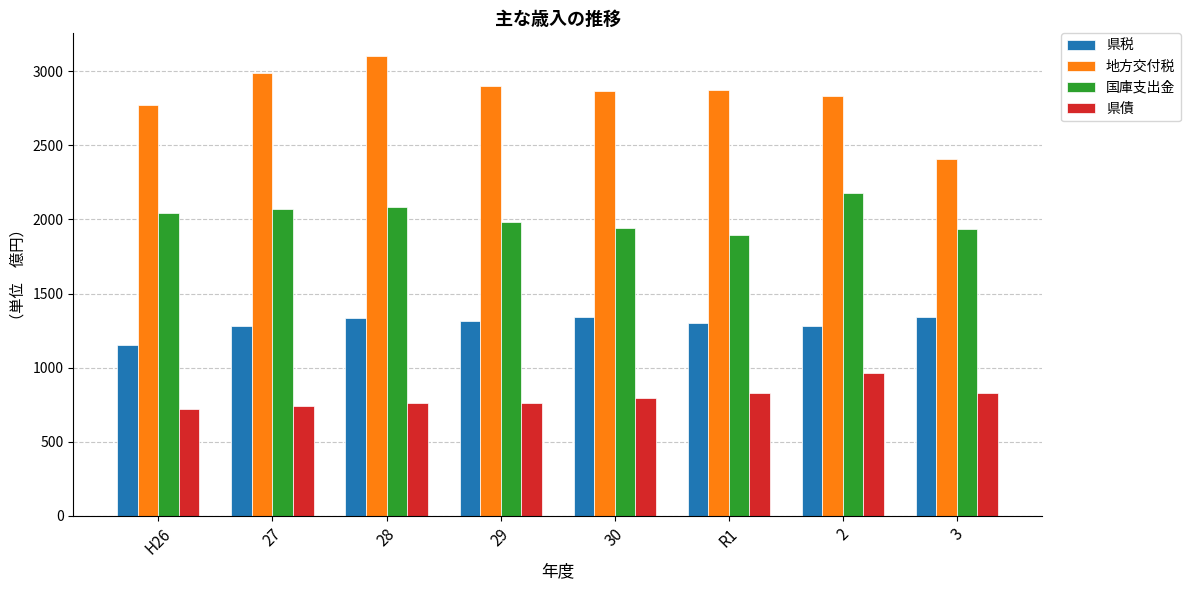

Which series has the largest total across all categories?

地方交付税